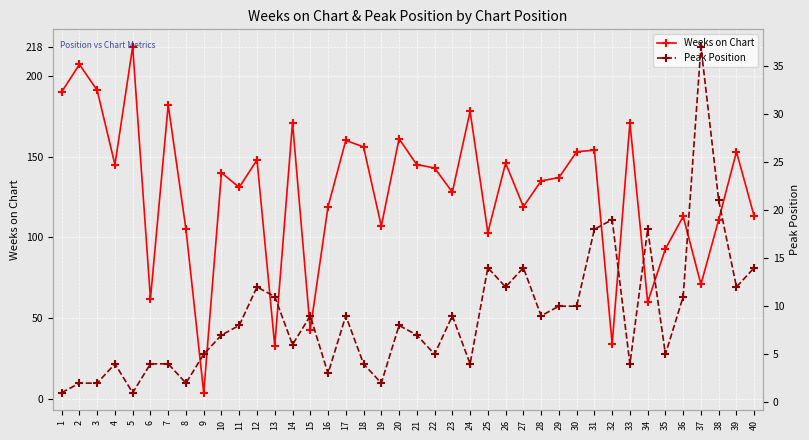

How many data points in Weeks on Chart are less than 140?

20